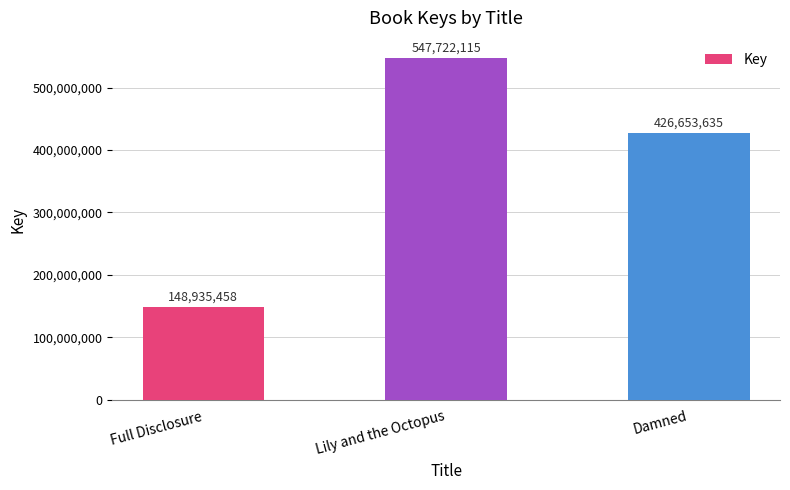

Reading left to right, extract all data points from this chart.

Full Disclosure=148935458	Lily and the Octopus=547722115	Damned=426653635